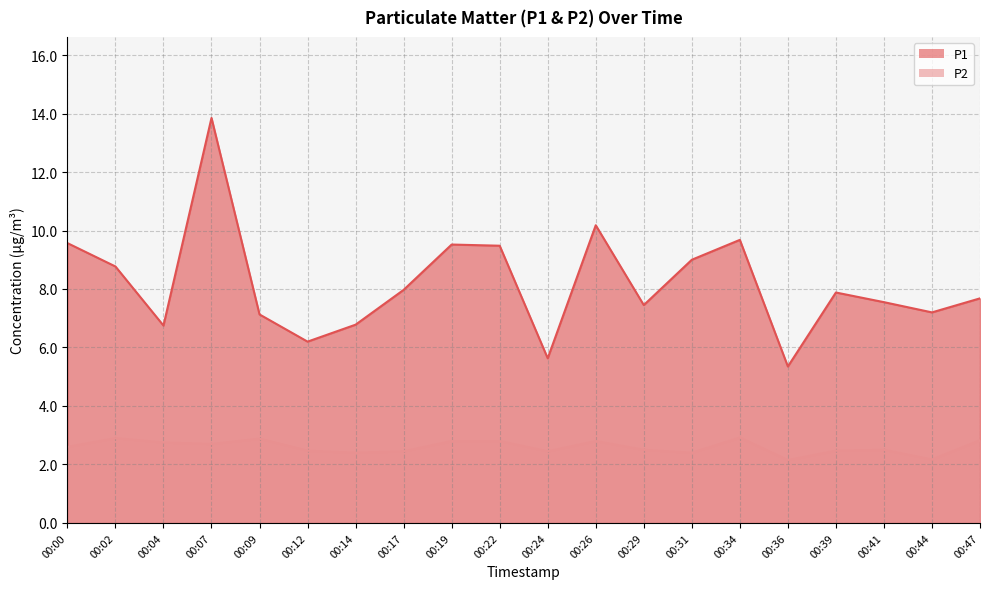

What is the total value across all series at 00:26?

13.0